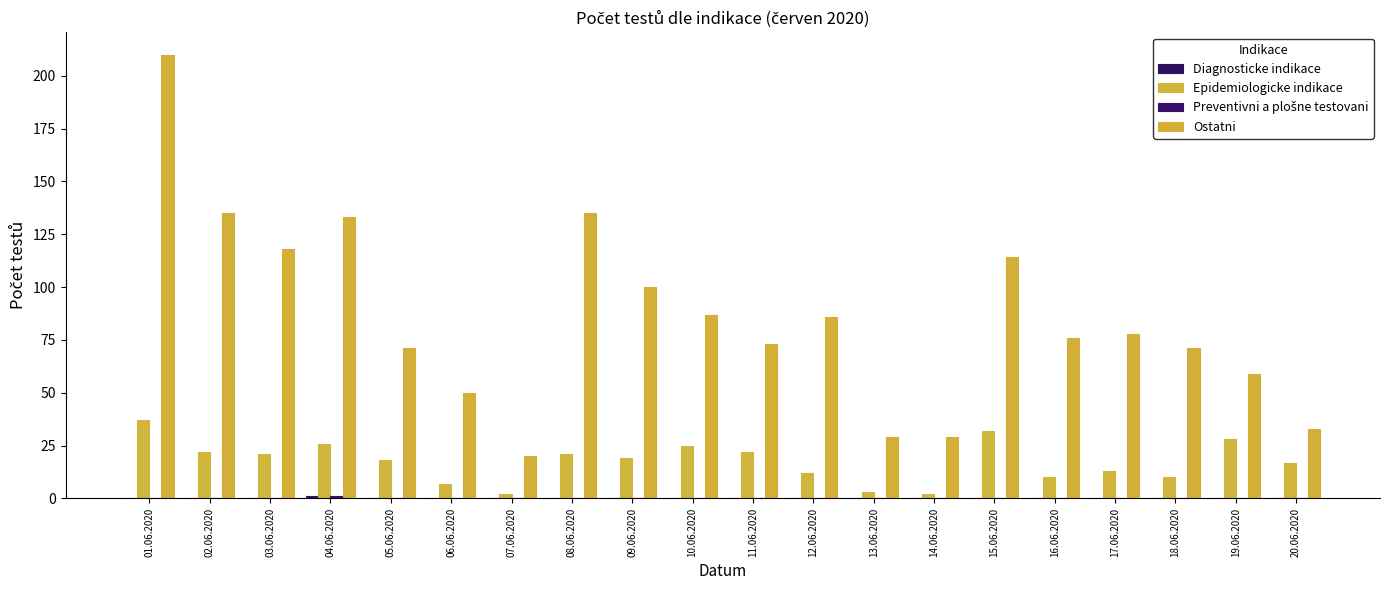

Count the number of categories in the chart.

20